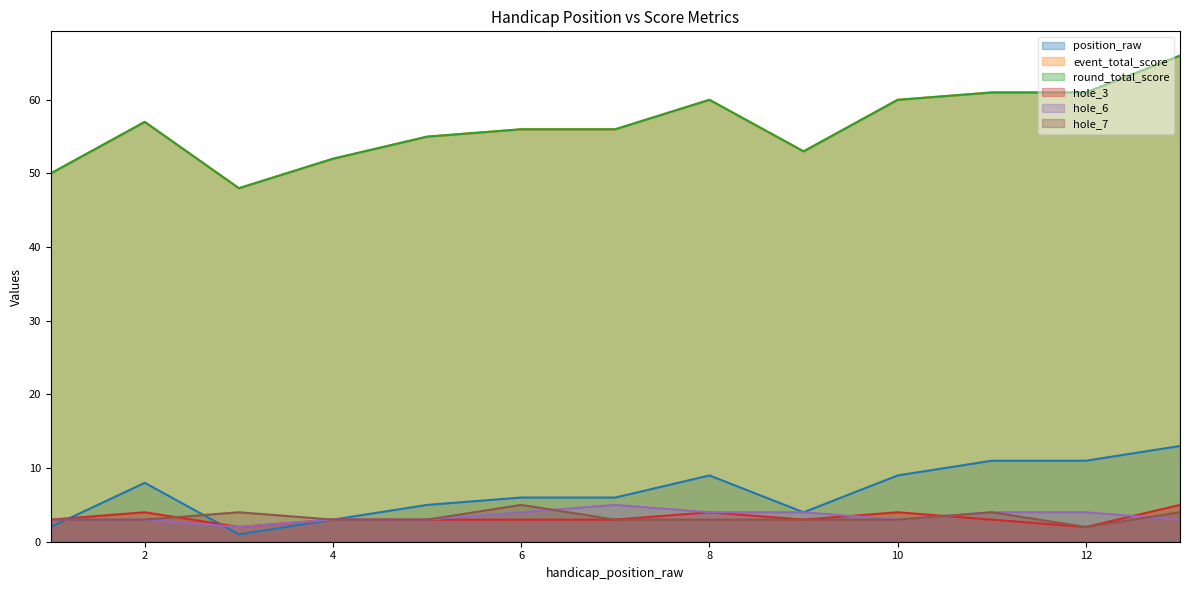

What are all the series names shown in the legend?

position_raw, event_total_score, round_total_score, hole_3, hole_6, hole_7